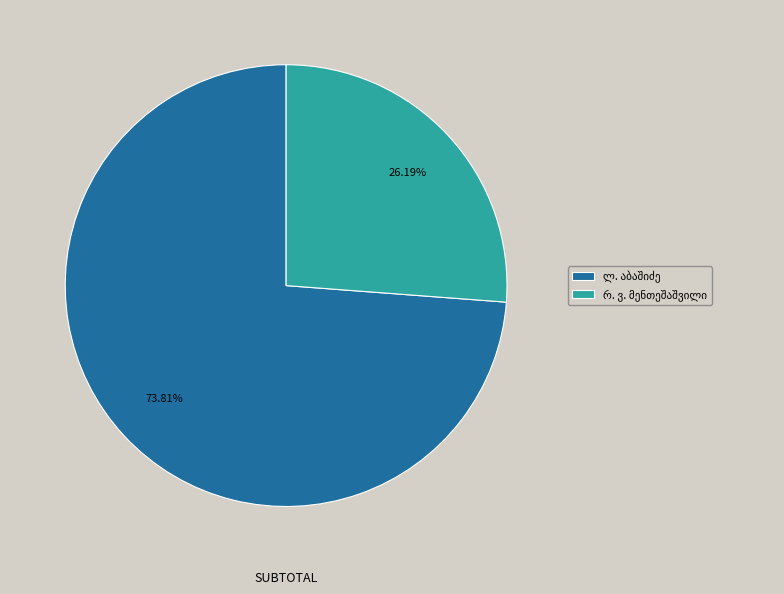

Is there a majority slice in this chart?

Yes